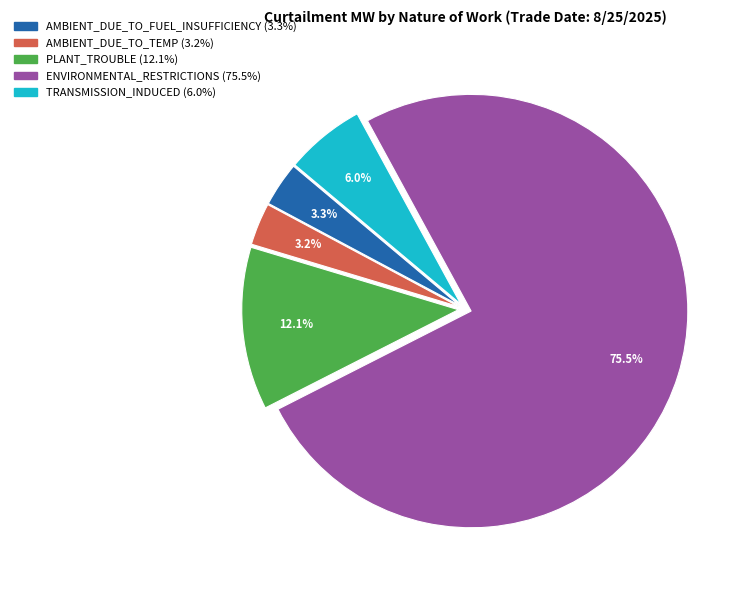

Is there any slice that represents more than half of the pie?

Yes